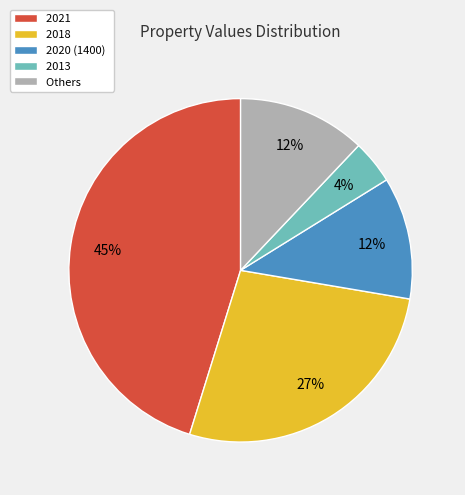

Does 2018 account for over 50% of the chart?

No